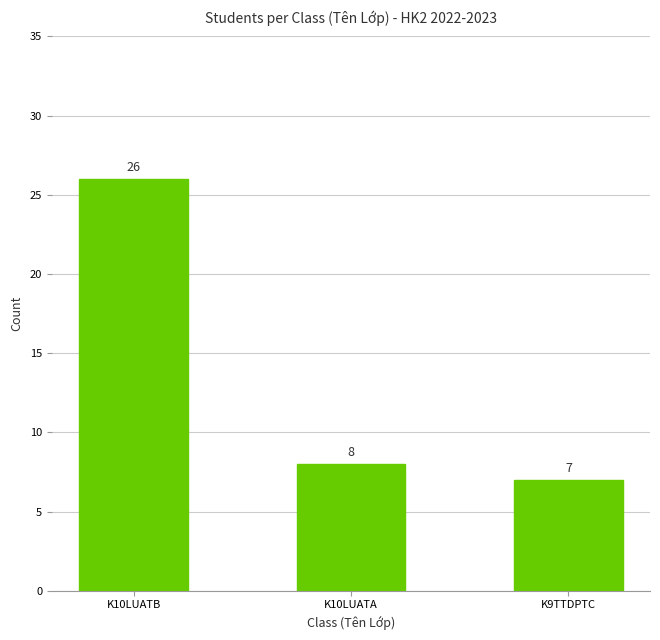

What is the label of the 2nd bar from the right?

K10LUATA